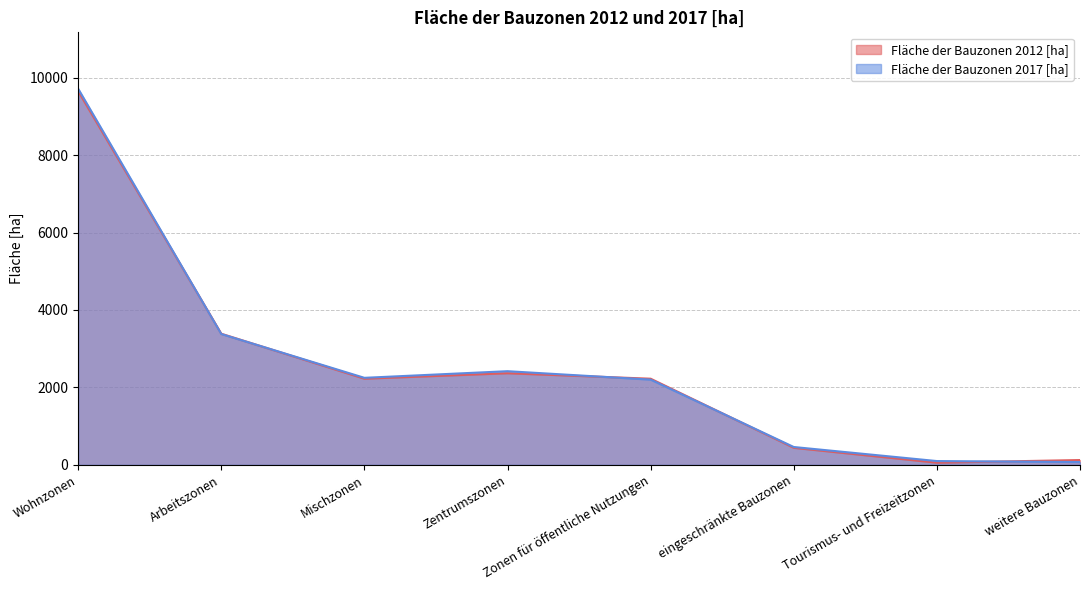

Does the chart have visible grid lines?

Yes